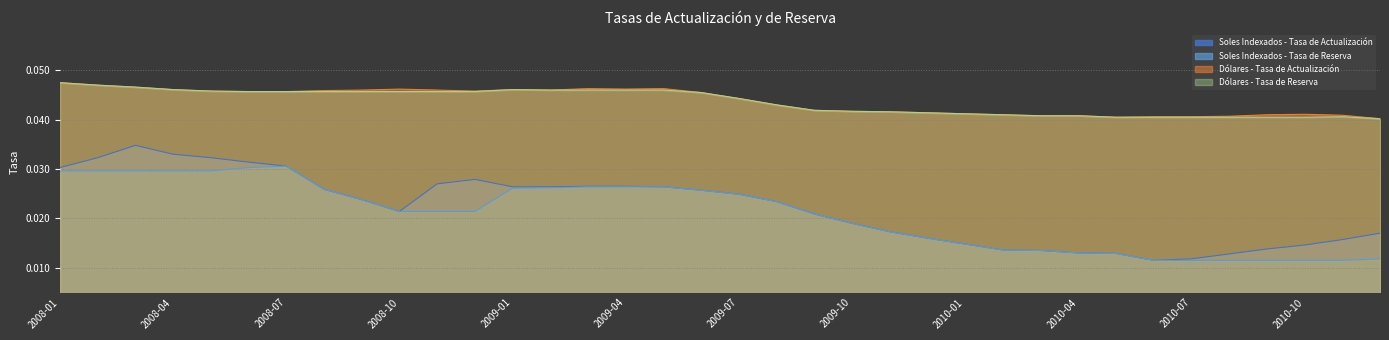

Does the chart display data point markers on the line(s)?

No